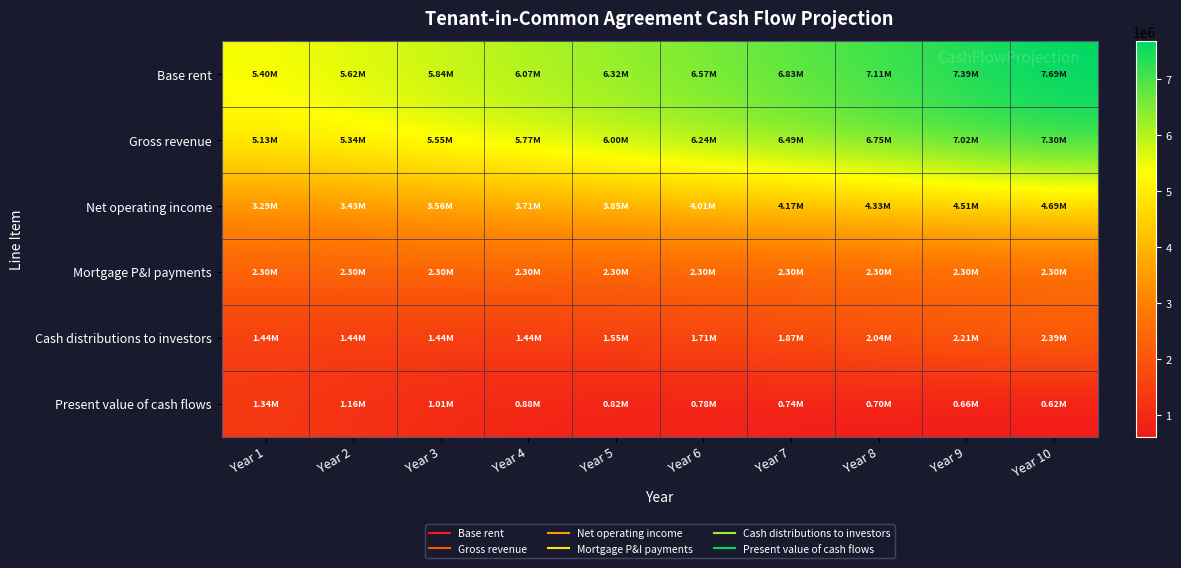

Reading left to right, what are all the values shown in this chart?

Base rent: Year 1=5400000.0	Year 2=5616000.0	Year 3=5840640.0	Year 4=6074265.6	Year 5=6317236.2	Year 6=6569925.7	Year 7=6832722.7	Year 8=7106031.6	Year 9=7390272.9	Year 10=7685883.8
Gross revenue: Year 1=5130000.0	Year 2=5335200.0	Year 3=5548608.0	Year 4=5770552.3	Year 5=6001374.4	Year 6=6241429.4	Year 7=6491086.6	Year 8=6750730.0	Year 9=7020759.2	Year 10=7301589.6
Net operating income: Year 1=3294000.0	Year 2=3425760.0	Year 3=3562790.4	Year 4=3705302.0	Year 5=3853514.1	Year 6=4007654.7	Year 7=4167960.8	Year 8=4334679.3	Year 9=4508066.5	Year 10=4688389.1
Mortgage P&I payments: Year 1=2299090.0	Year 2=2299090.0	Year 3=2299090.0	Year 4=2299090.0	Year 5=2299090.0	Year 6=2299090.0	Year 7=2299090.0	Year 8=2299090.0	Year 9=2299090.0	Year 10=2299090.0
Cash distributions to investors: Year 1=1438500.0	Year 2=1438500.0	Year 3=1438500.0	Year 4=1438500.0	Year 5=1554424.1	Year 6=1708564.7	Year 7=1868870.9	Year 8=2035589.3	Year 9=2208976.5	Year 10=2389299.1
Present value of cash flows: Year 1=1340227.4	Year 2=1163364.5	Year 3=1009841.2	Year 4=876577.6	Year 5=822218.6	Year 6=784488.3	Year 7=744854.8	Year 8=704238.6	Year 9=663373.3	Year 10=622837.5